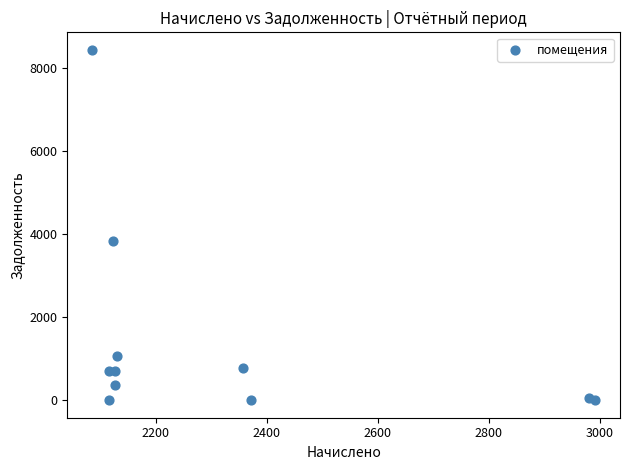

What Y value in the scatter plot is closest to 4217?

3826.9